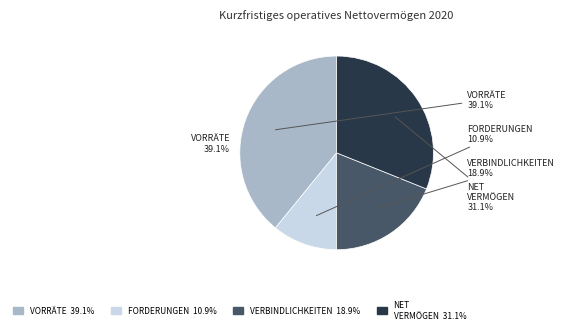

The Forderungen aus Lieferungen und Leistungen slice represents 11% of the pie. True or false?

True